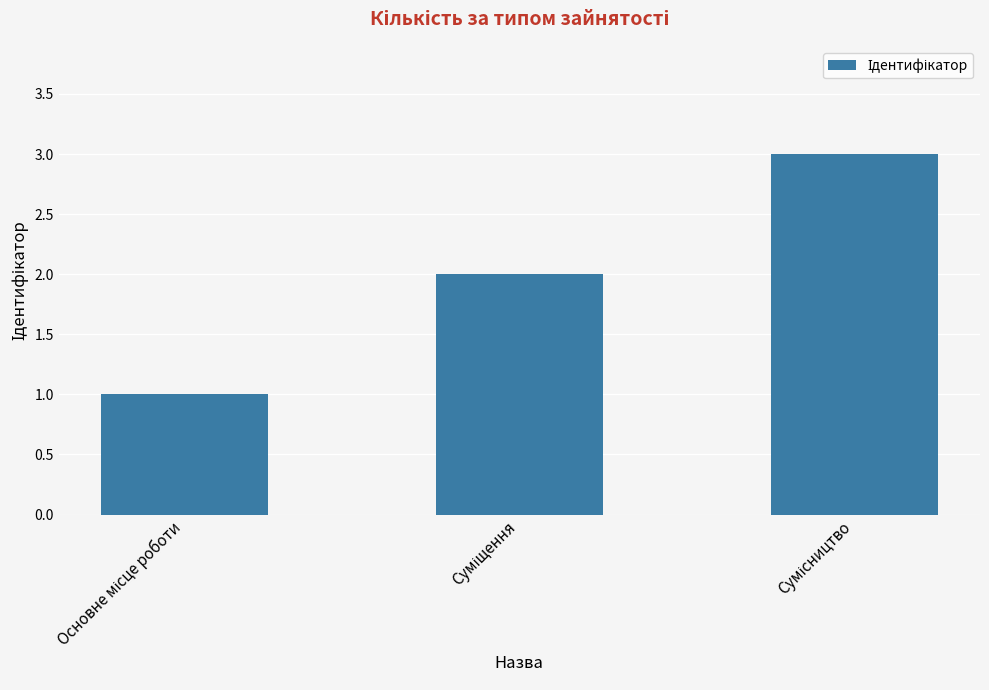

What is the sum of all values?

6